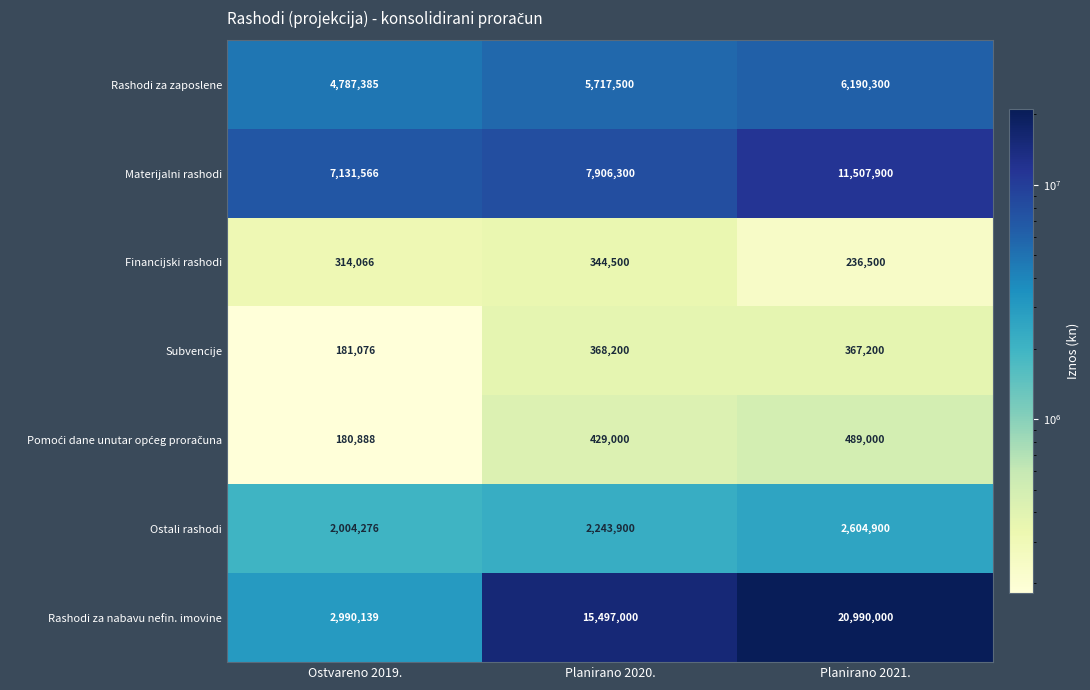

Which series has the largest total across all categories?

Rashodi za nabavu nefin. imovine